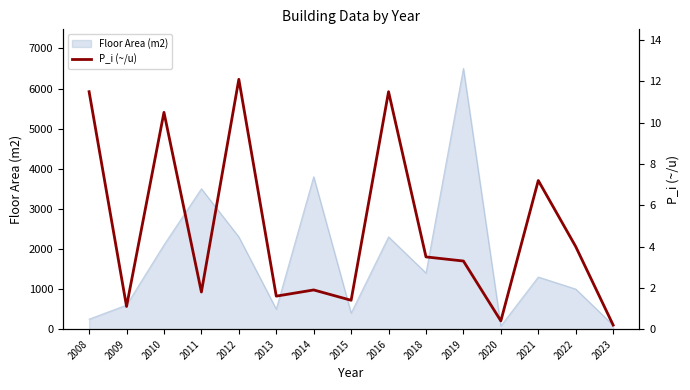

How many categories are shown in the chart?

15